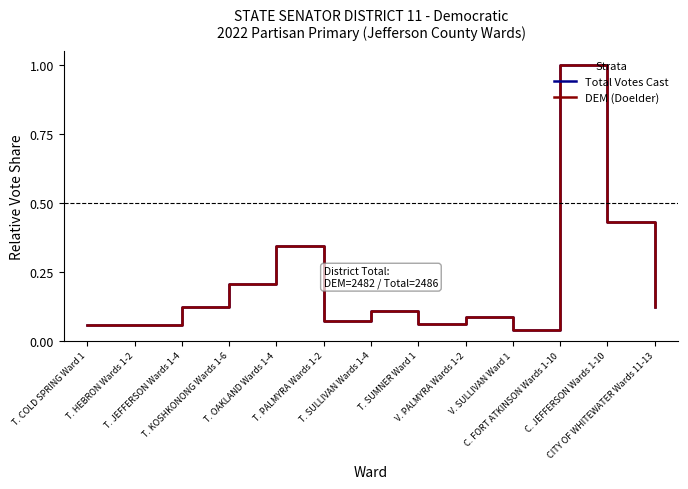

Which series has the largest range (max minus min)?

Total Votes Cast